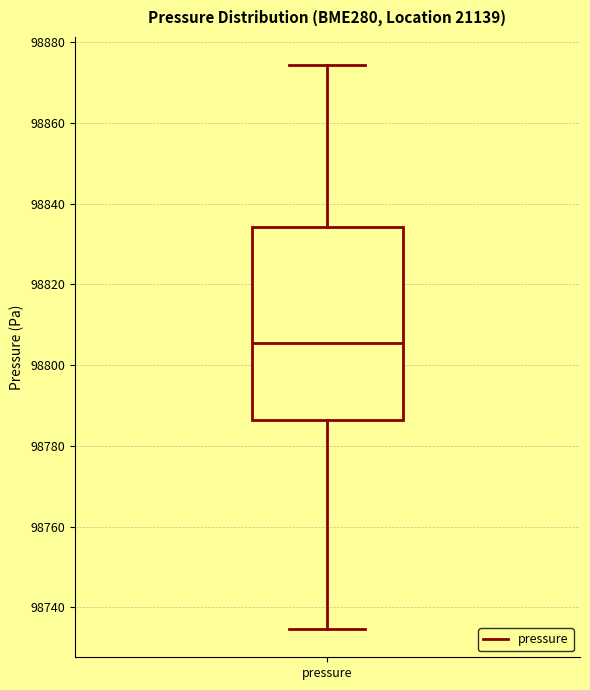

Read this box plot against the y-axis: the position of the median line, the range covered by the box, and the ends of both whiskers. The values are not printed on the chart, so give them approximately, as read against the axis.

median 98806, box 98786 to 98834, whiskers 98734 to 98874